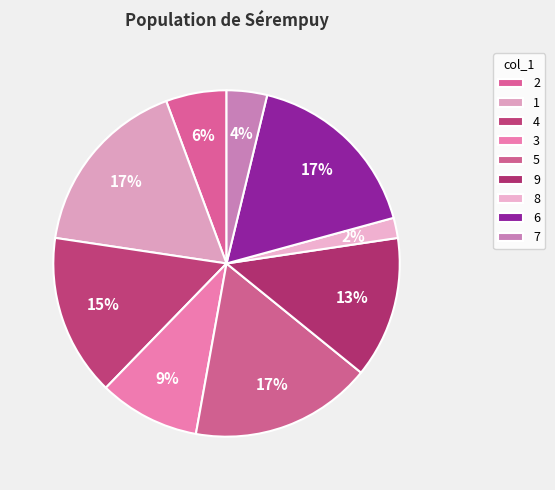

Which slice is the smallest?

8